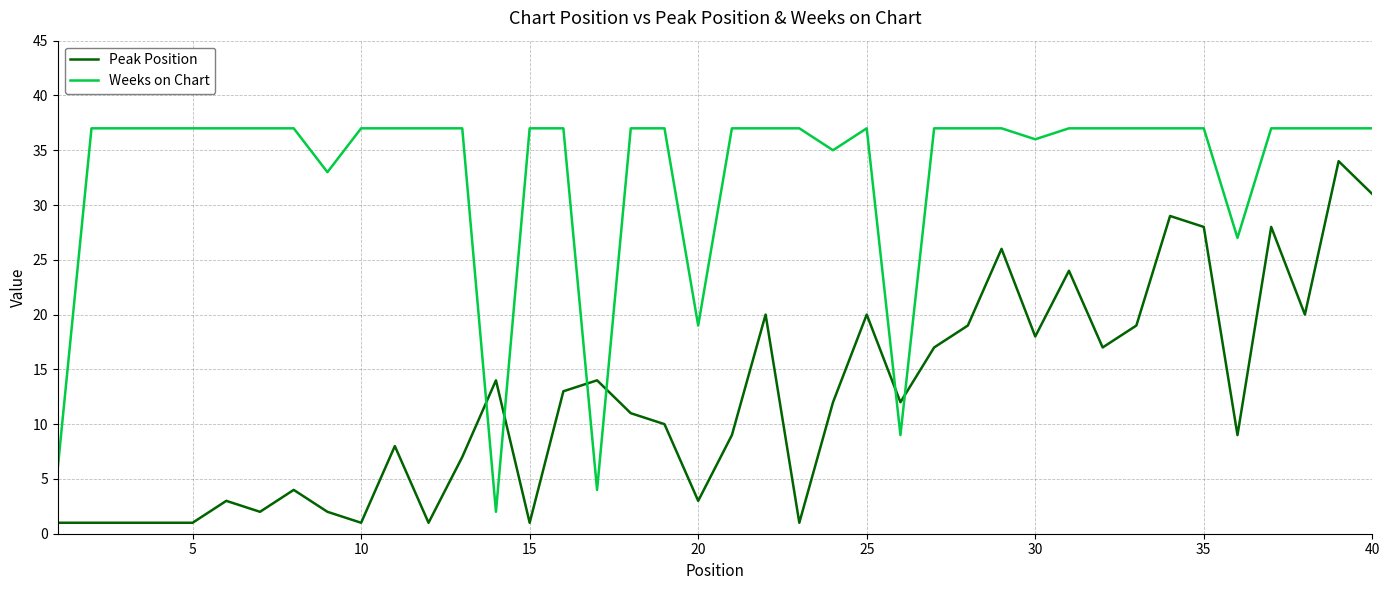

What is the difference between the second highest and minimum values in the Peak Position series?

30